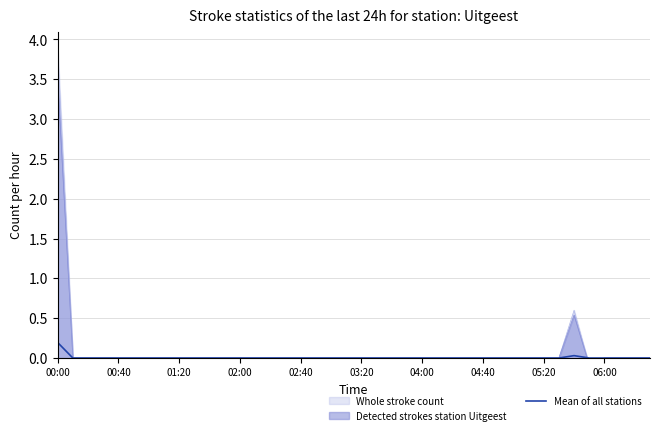

The chart shows a value of 0.0 at 23. True or false?

True